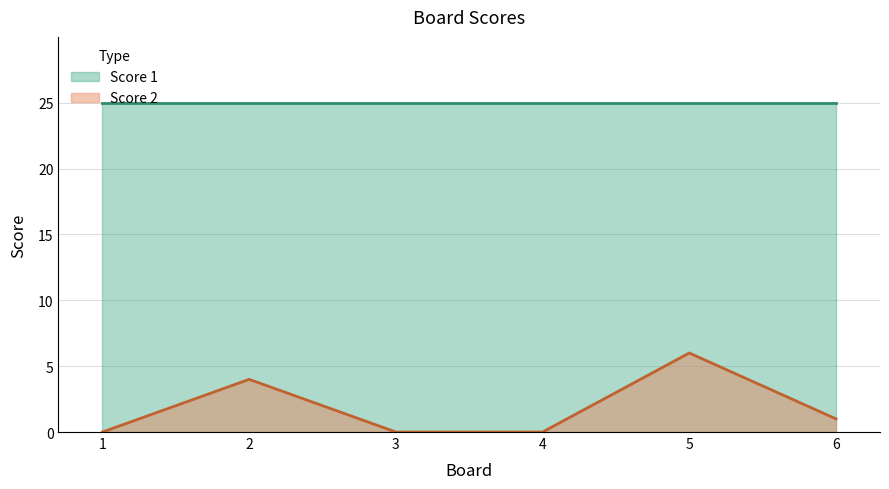

The Score 2 series shows 6 at 2. True or false?

False